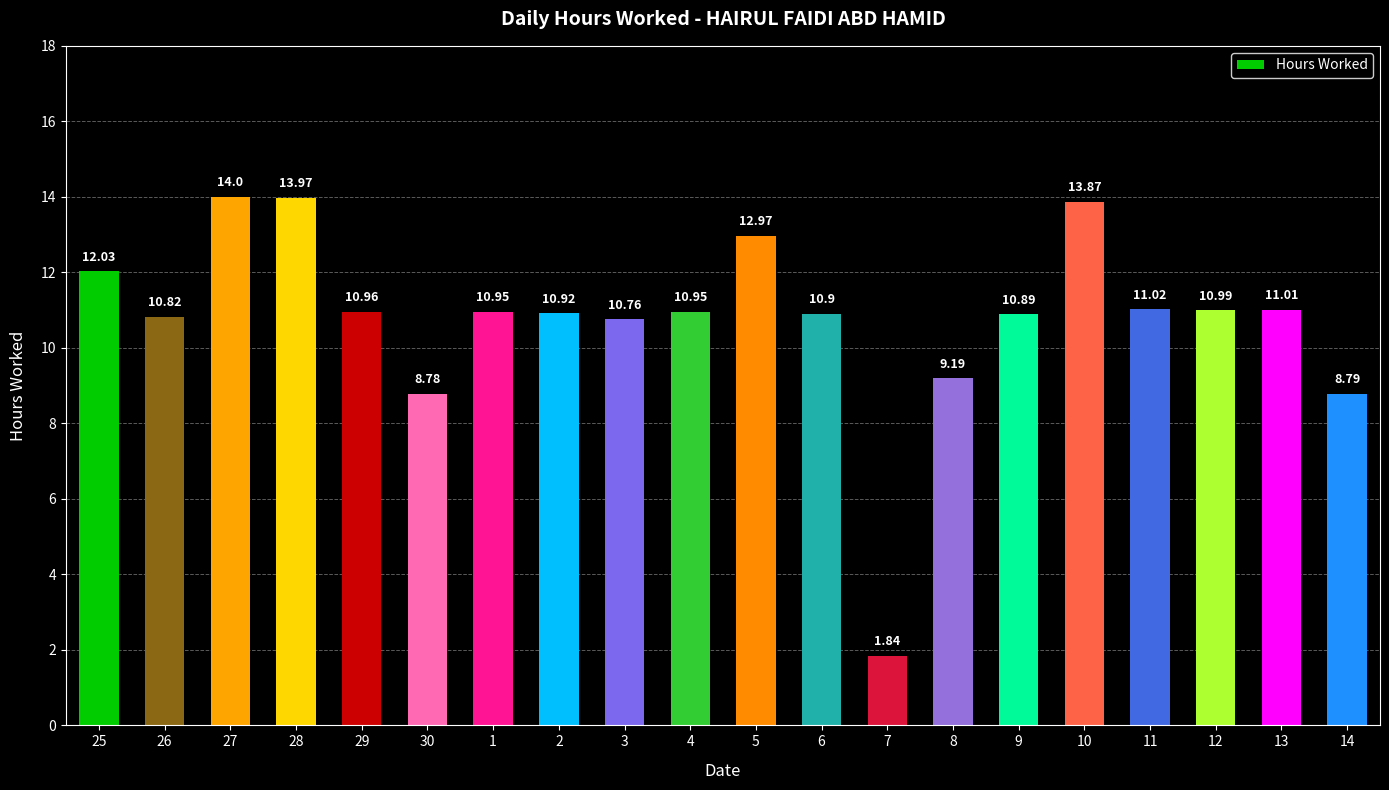

True or false: the data shows 14.0 at 27.

True